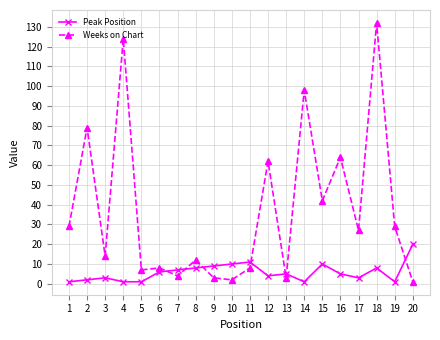

How many categories are shown in the chart?

20